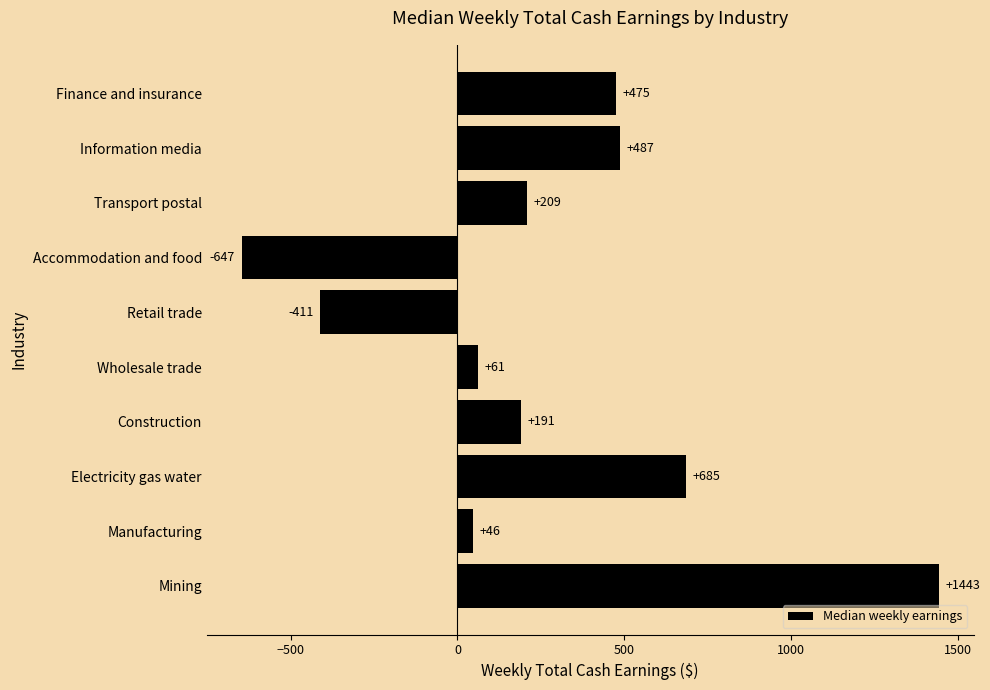

What is the sum of all values?

2539